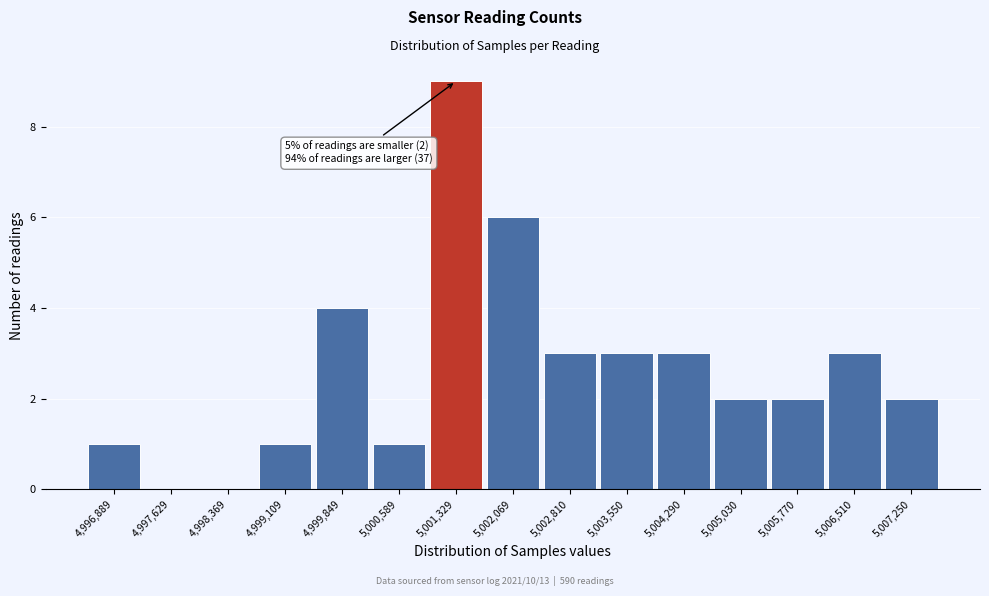

Reading left to right, list all the values displayed in this chart.

4,996,889=1	4,997,629=0	4,998,369=0	4,999,109=1	4,999,849=4	5,000,589=1	5,001,329=9	5,002,069=6	5,002,810=3	5,003,550=3	5,004,290=3	5,005,030=2	5,005,770=2	5,006,510=3	5,007,250=2